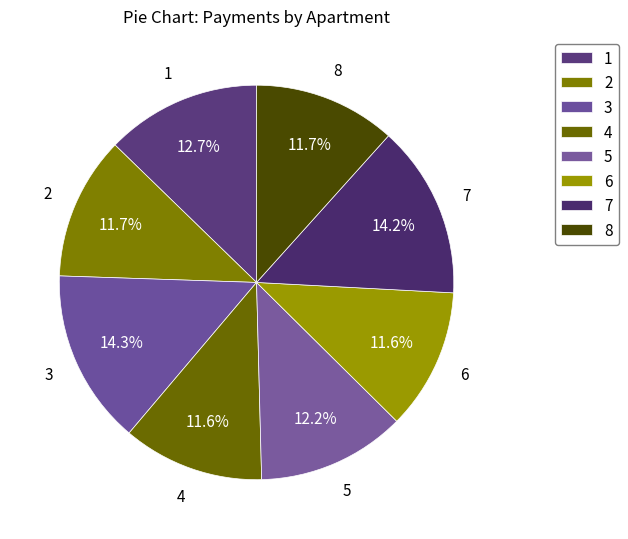

Which slice is the smallest?

6